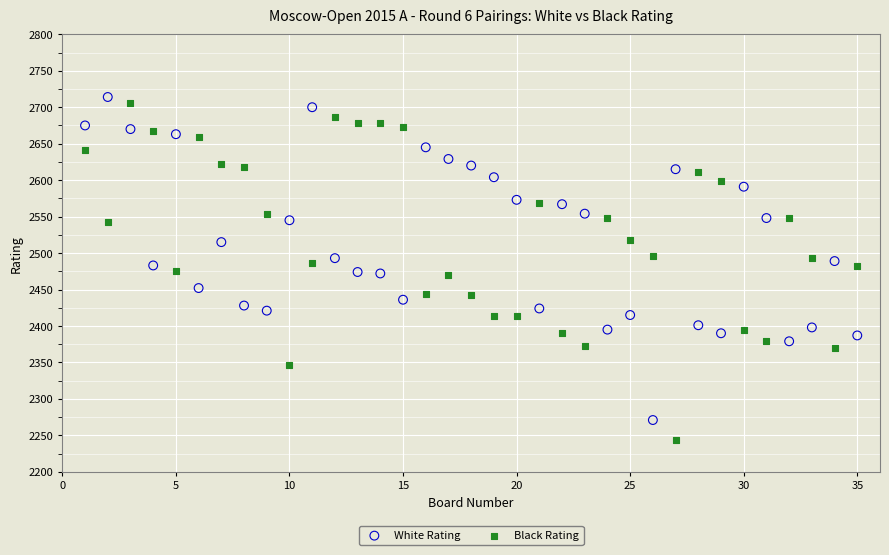

What is the X range (max minus min) for the scatter plot?

34